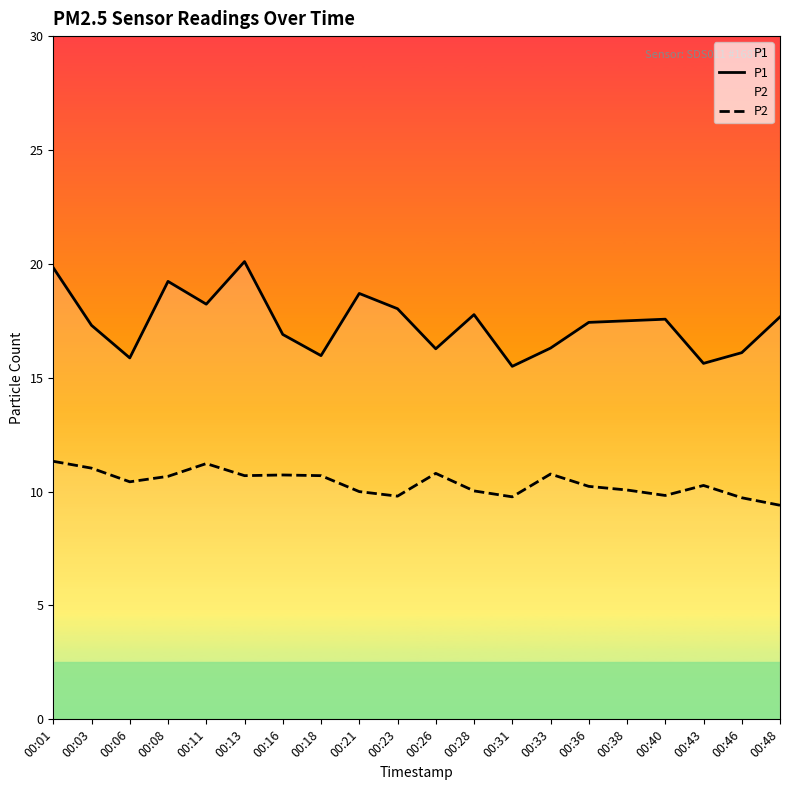

Reading left to right, extract all data points from this chart.

P1: 00:01=19.8	00:03=17.3	00:06=15.9	00:08=19.2	00:11=18.2	00:13=20.1	00:16=16.9	00:18=16.0	00:21=18.7	00:23=18.0	00:26=16.3	00:28=17.8	00:31=15.5	00:33=16.3	00:36=17.4	00:38=17.5	00:40=17.6	00:43=15.6	00:46=16.1	00:48=17.7
P2: 00:01=11.3	00:03=11.0	00:06=10.4	00:08=10.7	00:11=11.2	00:13=10.7	00:16=10.7	00:18=10.7	00:21=10.0	00:23=9.8	00:26=10.8	00:28=10.0	00:31=9.8	00:33=10.8	00:36=10.2	00:38=10.1	00:40=9.8	00:43=10.3	00:46=9.7	00:48=9.4